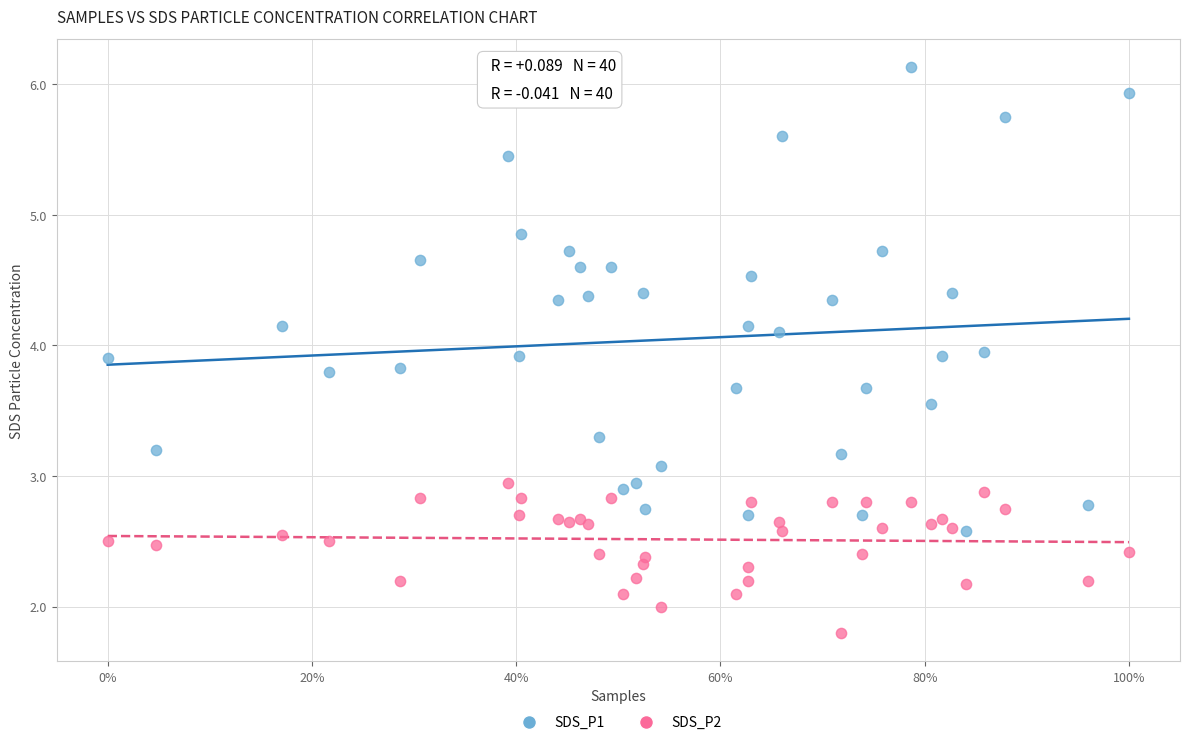

Which series has the widest spread of Y values?

SDS_P1